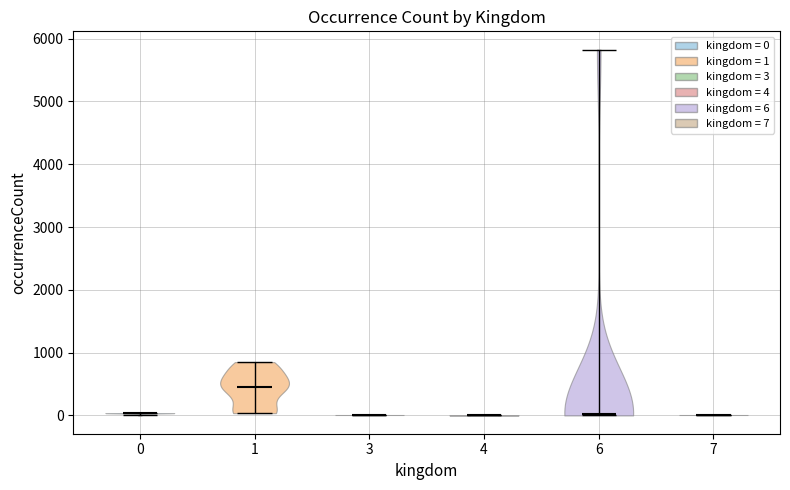

Reading left to right, read every violin against the y-axis: where its median line is, and the lowest and highest points it reaches. The values are not printed on the chart, so give them approximately, as read against the axis.

0: median line 0, lowest point 0, highest point 0
1: median line 500, lowest point 0, highest point 900
3: median line 0, lowest point 0, highest point 0
4: median line 0, lowest point 0, highest point 0
6: median line 0, lowest point 0, highest point 5800
7: median line 0, lowest point 0, highest point 0